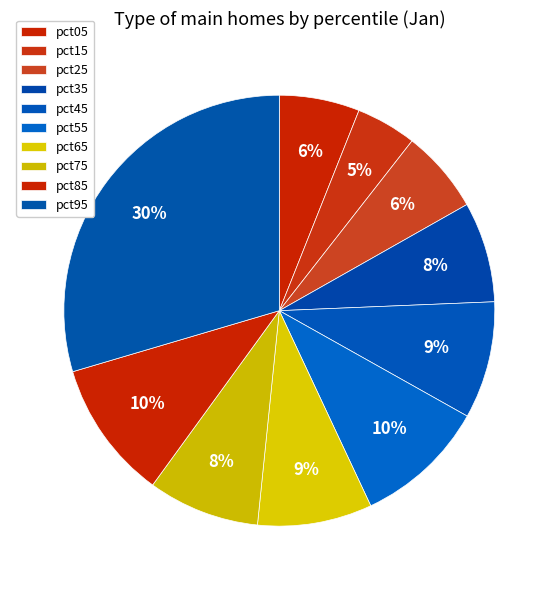

How many segments does this pie chart have?

10